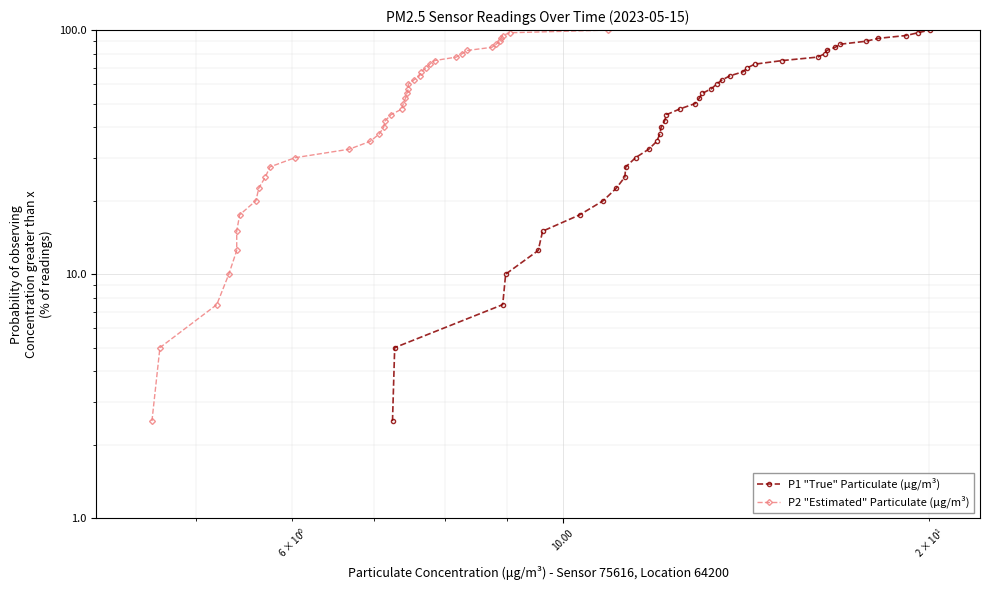

True or false: P1 "True" Particulate (μg/m³) has more than 1 points higher than both neighbors.

False